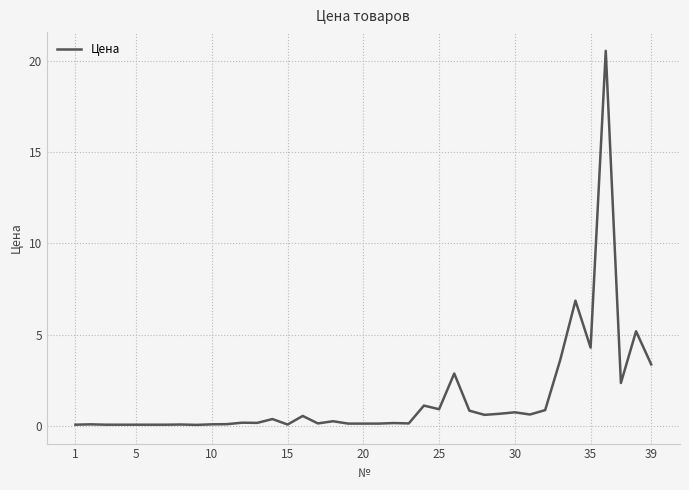

What is the maximum value shown in the chart?

20.6